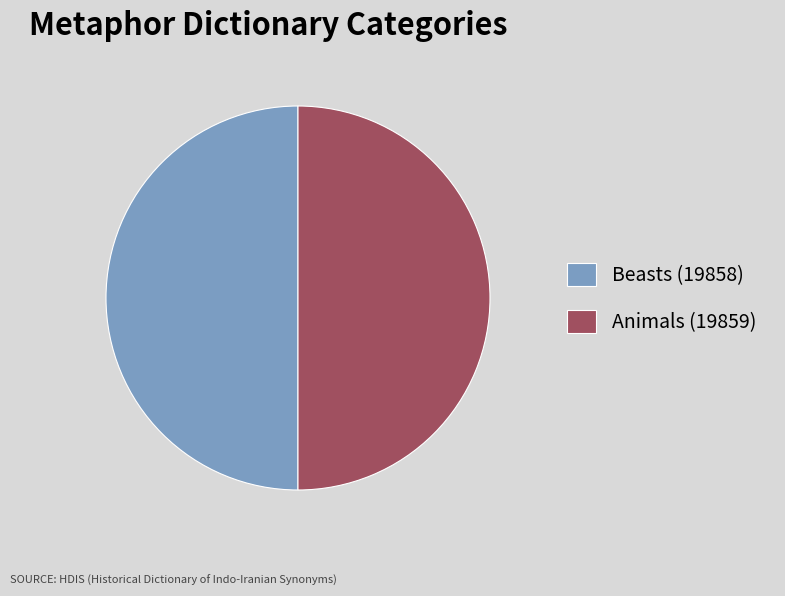

Combined, do Animals (19859) and Beasts (19858) account for over 50%?

Yes